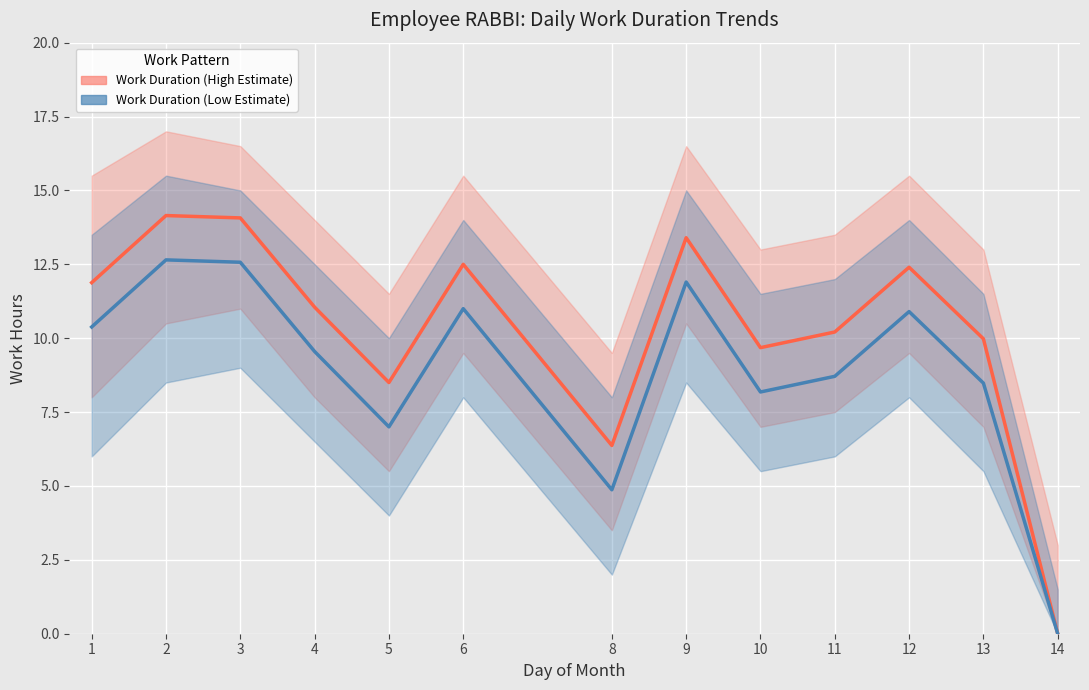

What is the difference between the Work Duration (Low Estimate) values at 8 and 1?

5.5